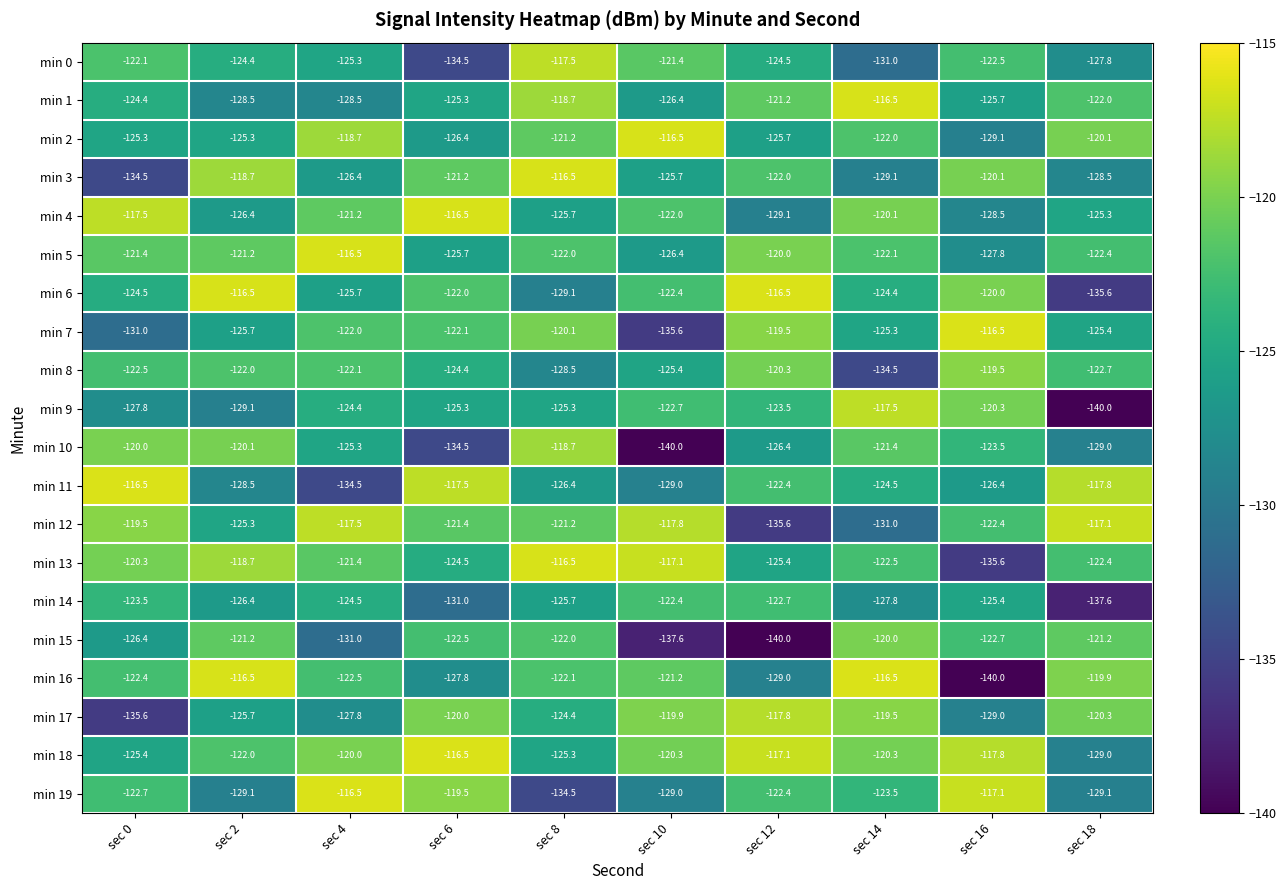

What is the total value across all series at sec 0?

-2483.3